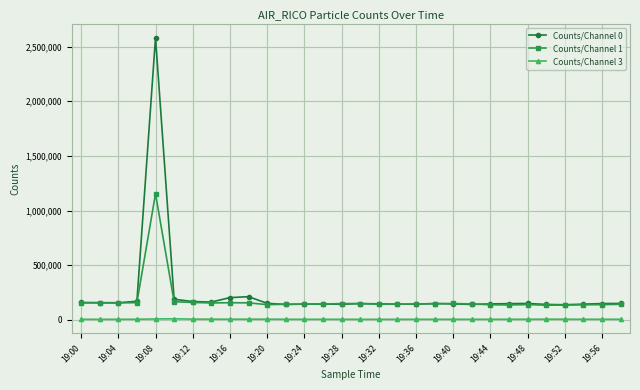

True or false: Counts/Channel 0 and Counts/Channel 3 intersect in this chart.

False